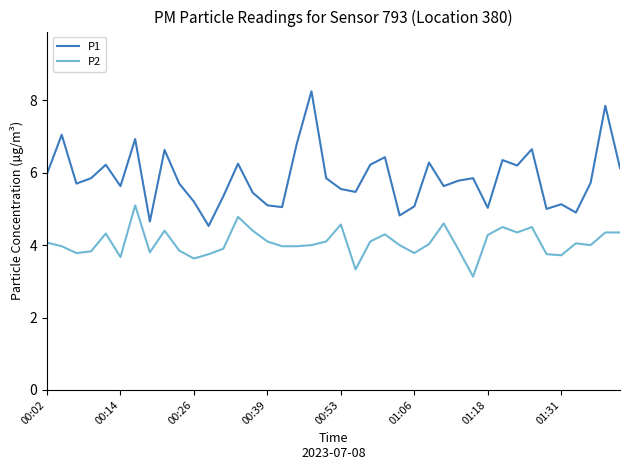

True or false: P2 and P1 intersect in this chart.

False